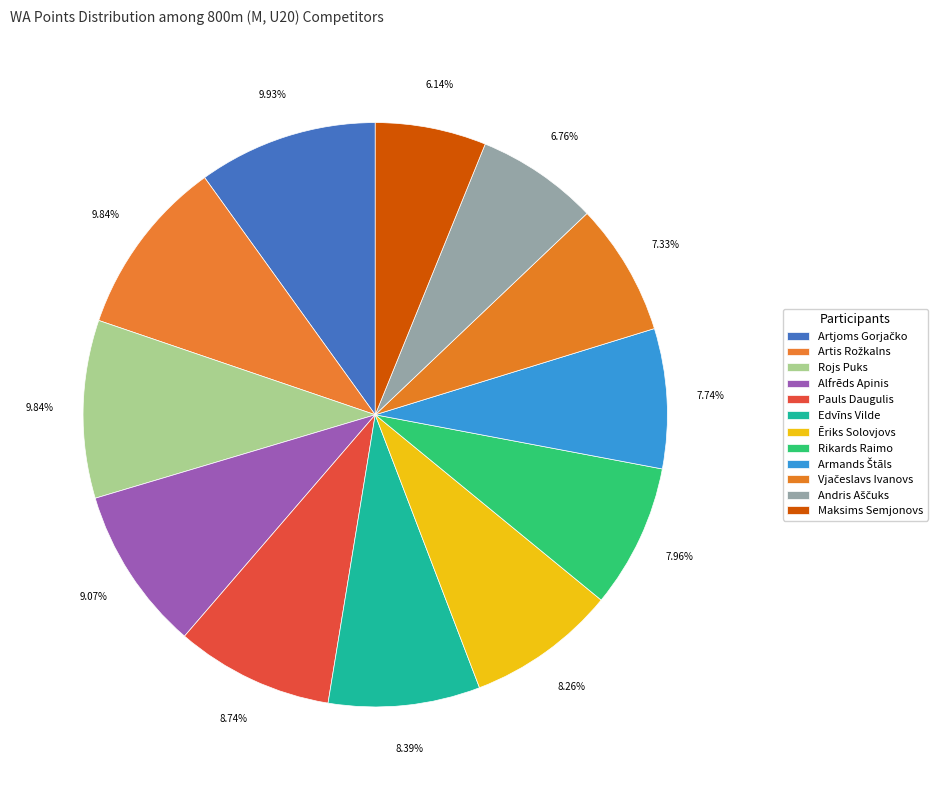

How many segments does this pie chart have?

12